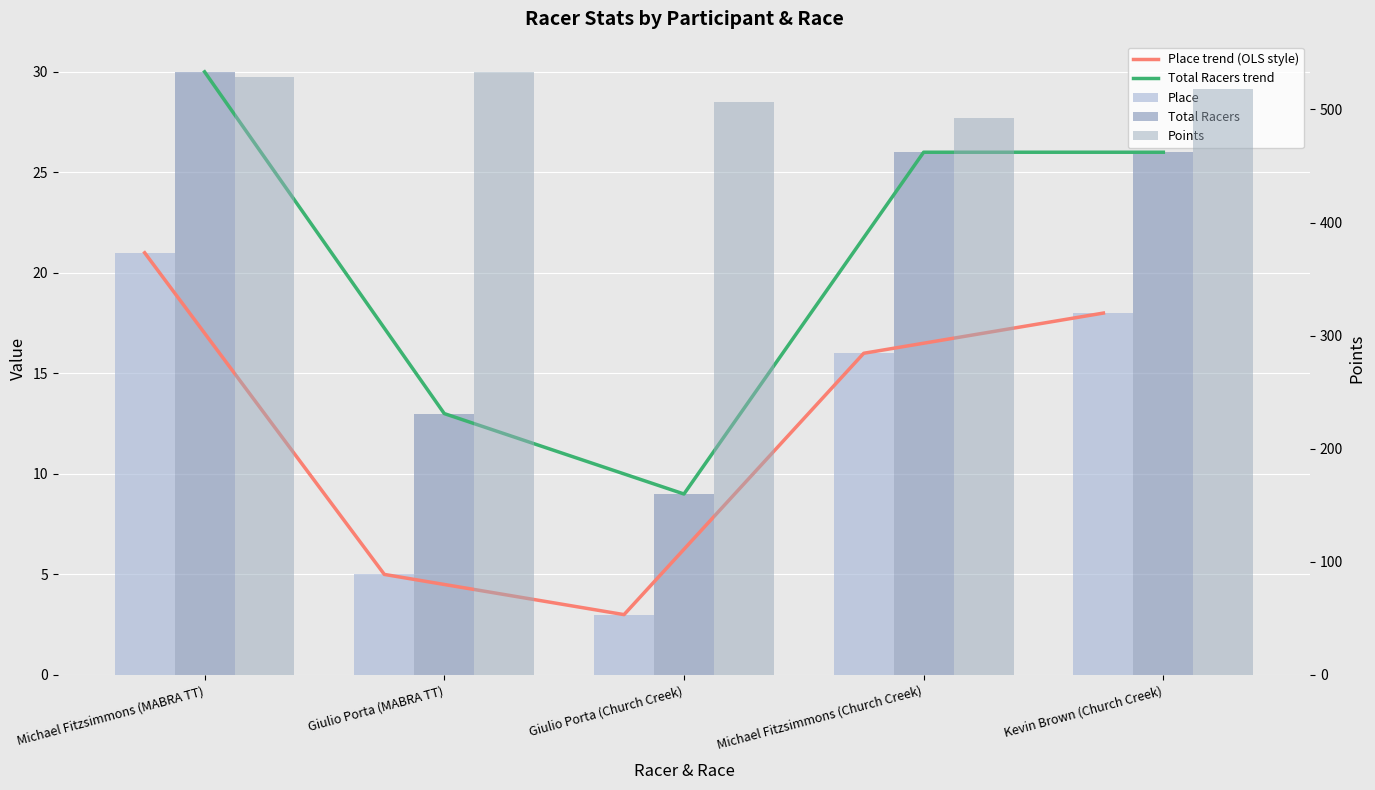

Which series has the largest total across all categories?

Points